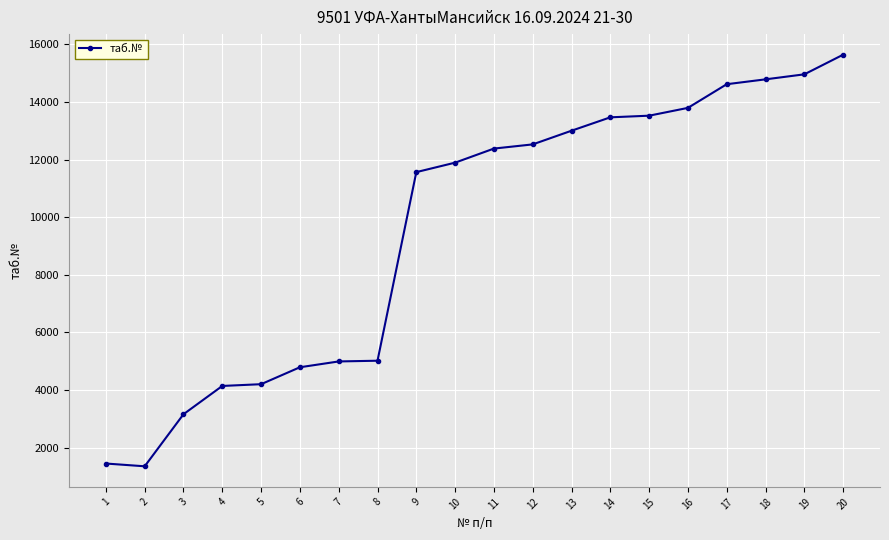

Approximately how many times larger is the value at 17 compared to 2?

10.8